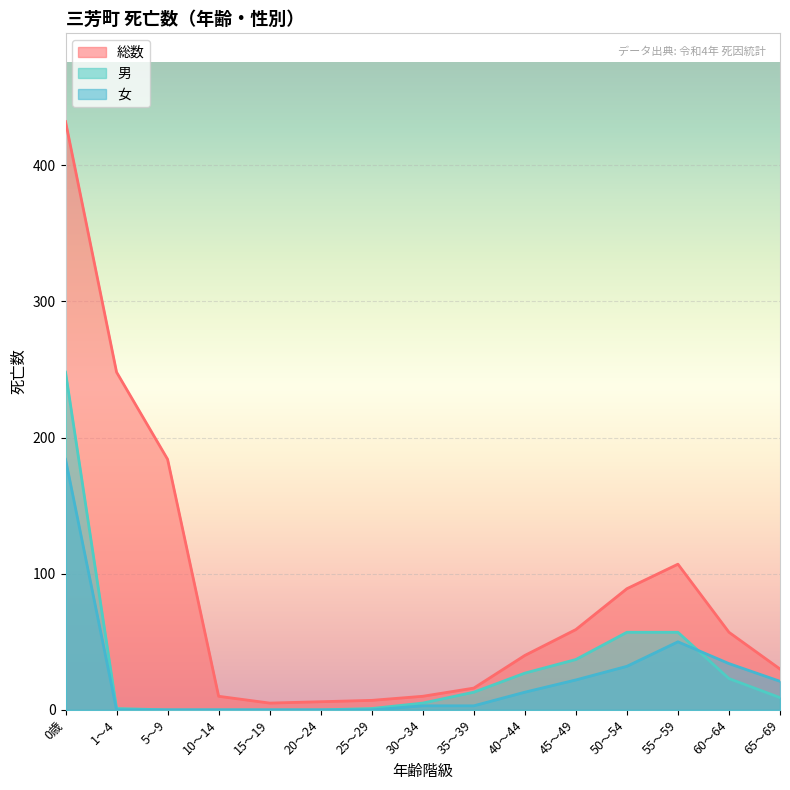

Where is the first local maximum for 総数?

55～59